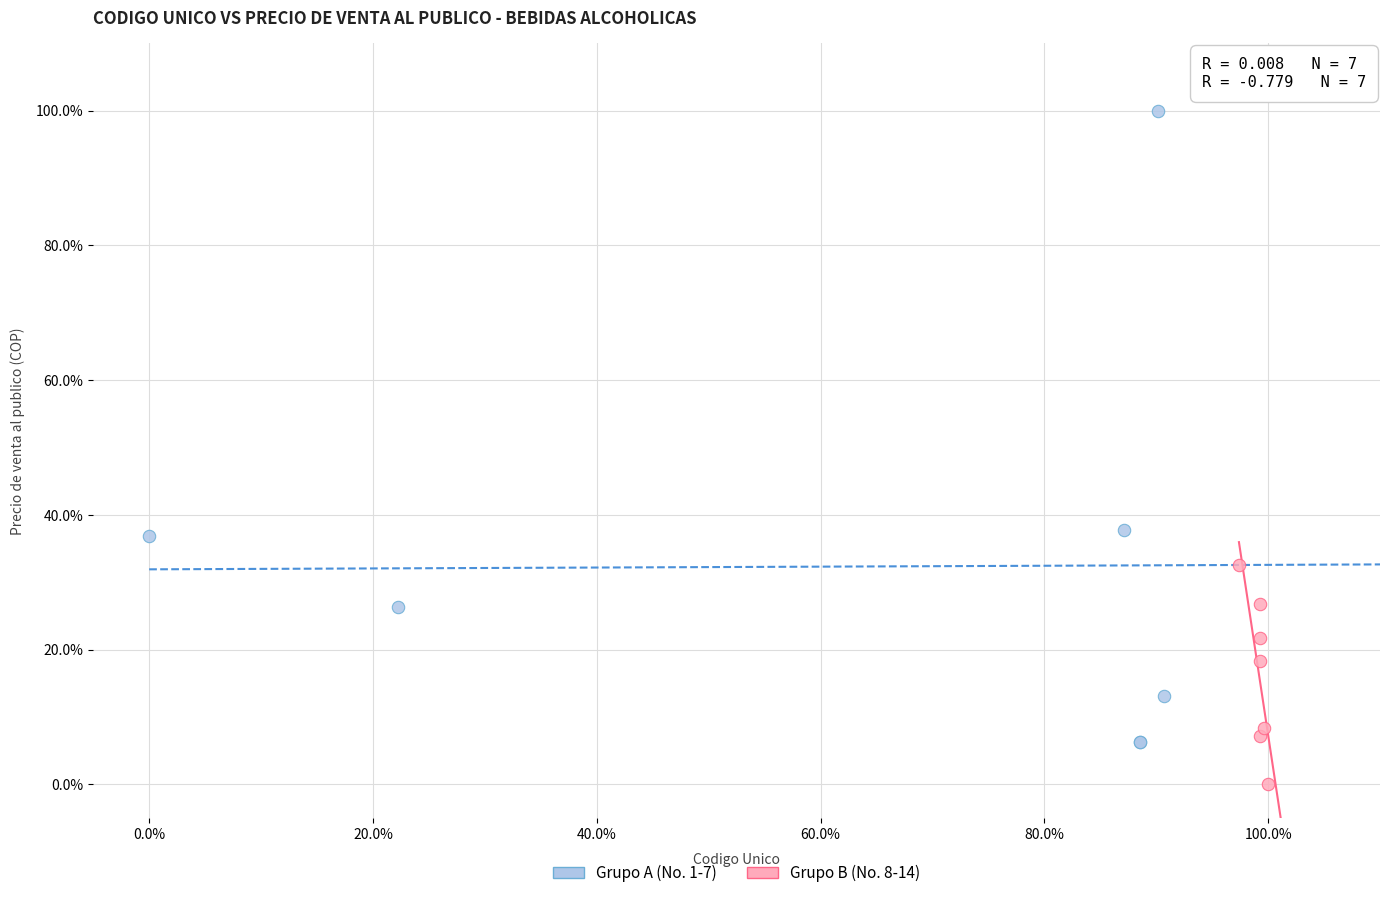

Which series reaches the maximum Y coordinate?

Grupo A (No. 1-7)